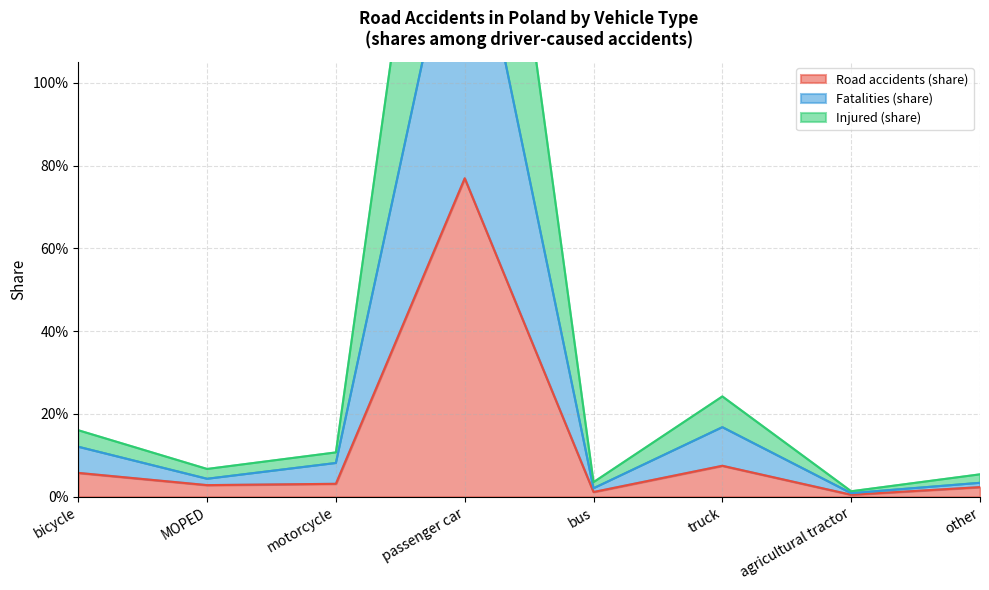

At how many categories does at least one series exceed 2?

1